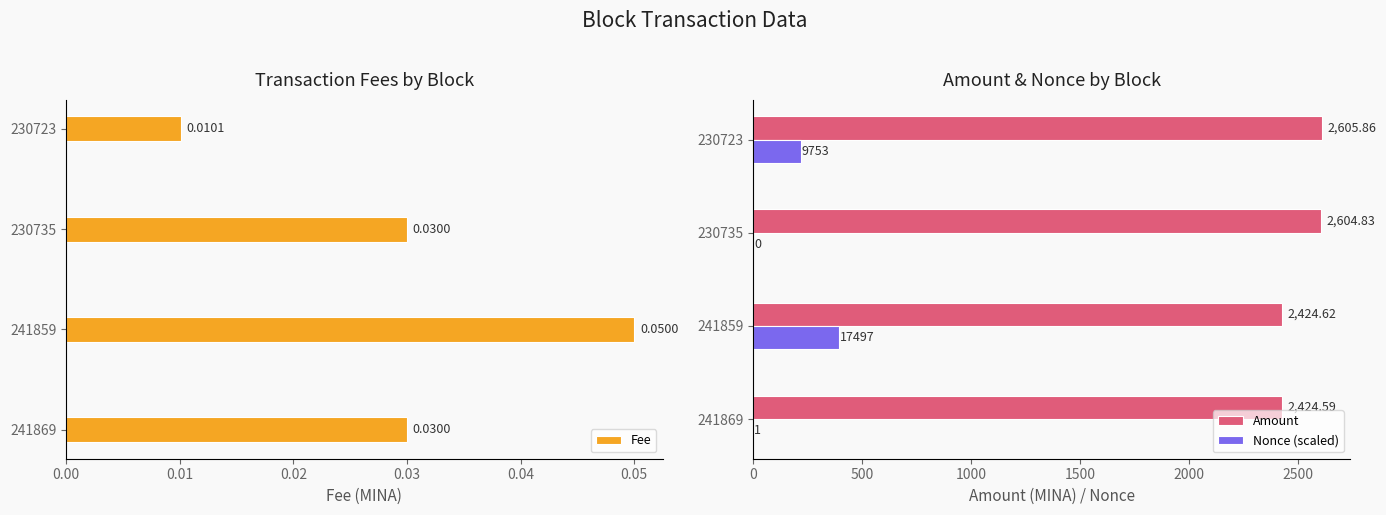

How many bars are there in total?

12